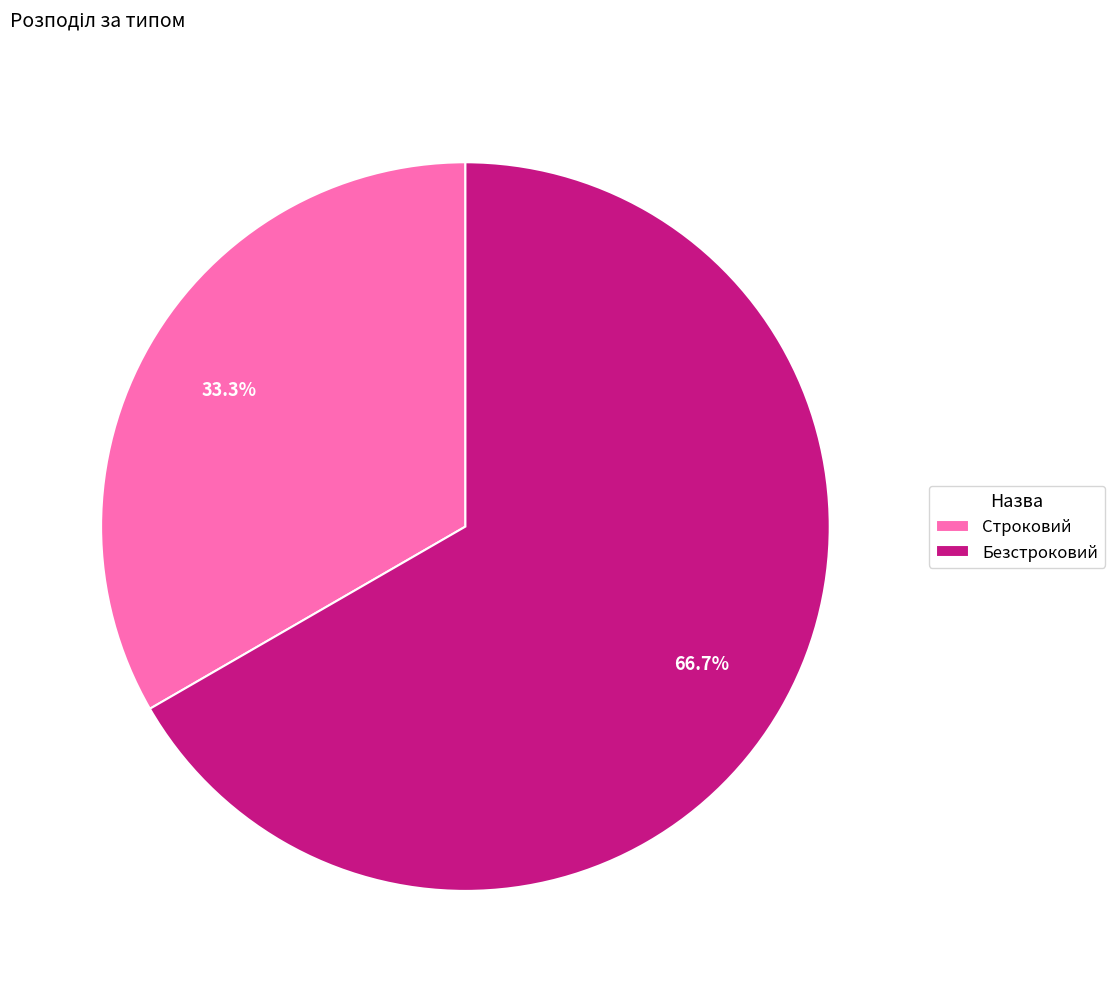

Rank the categories by value from lowest to highest.

Строковий, Безстроковий